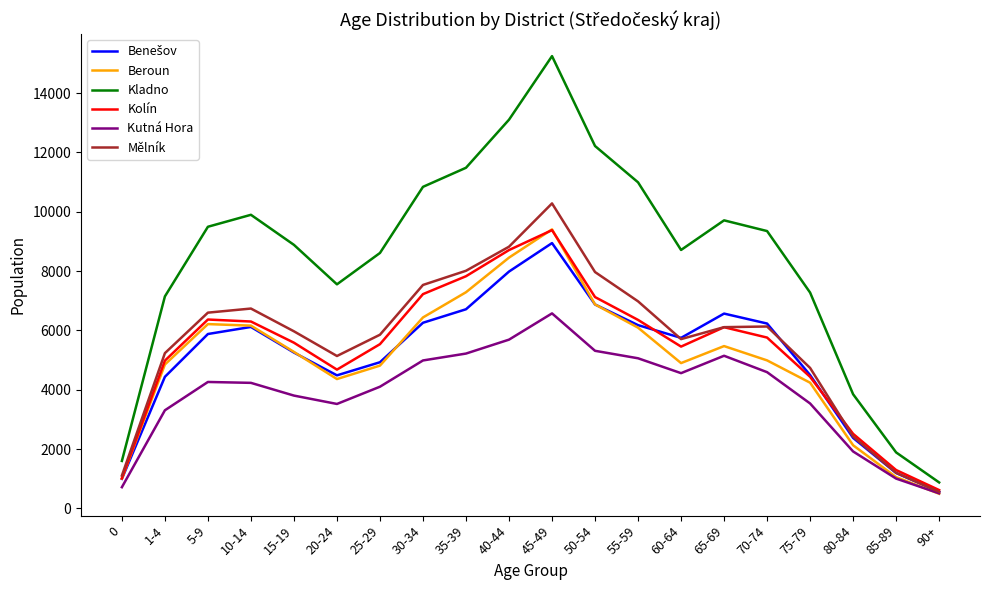

At how many categories does at least one series exceed 15059?

1